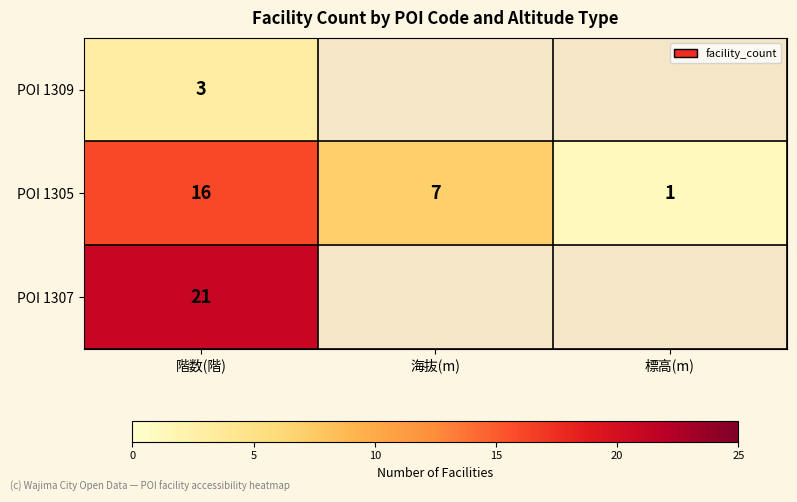

At 階数(階), list the series in order from largest to smallest.

POI 1307, POI 1305, POI 1309